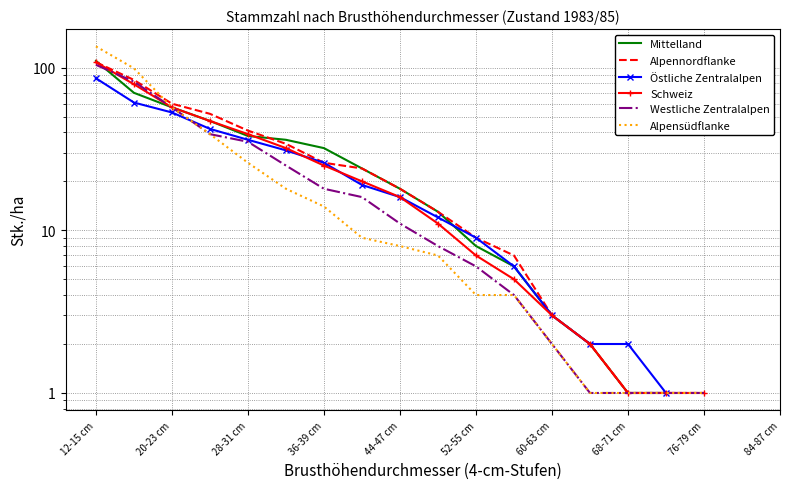

Is this an area chart (filled region under the line)?

No